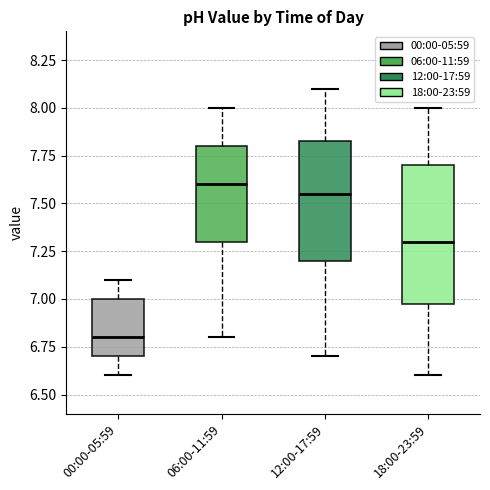

Reading left to right, transcribe this box plot: for each box, give where its median line is, the range the box spans, and where its two whiskers end, as read against the y-axis. The values are not printed on the chart, so give them approximately, as read against the axis.

00:00-05:59: median 6.80, box 6.70 to 7.00, whiskers 6.60 to 7.10
06:00-11:59: median 7.60, box 7.30 to 7.80, whiskers 6.80 to 8.00
12:00-17:59: median 7.55, box 7.20 to 7.85, whiskers 6.70 to 8.10
18:00-23:59: median 7.30, box 7.00 to 7.70, whiskers 6.60 to 8.00